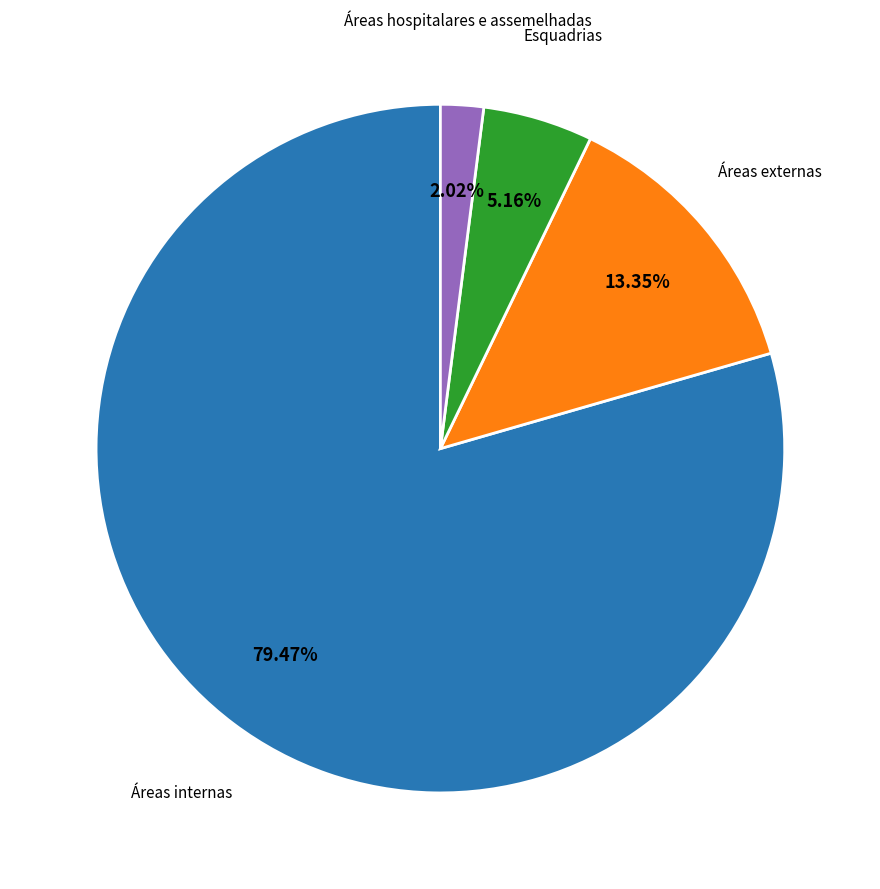

Is there any slice that represents more than half of the pie?

Yes